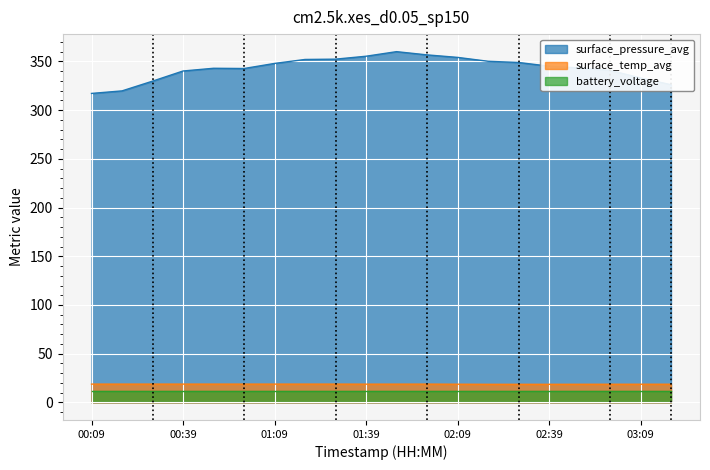

True or false: surface_temp_avg has a value of 8.5 at 01:29.

False